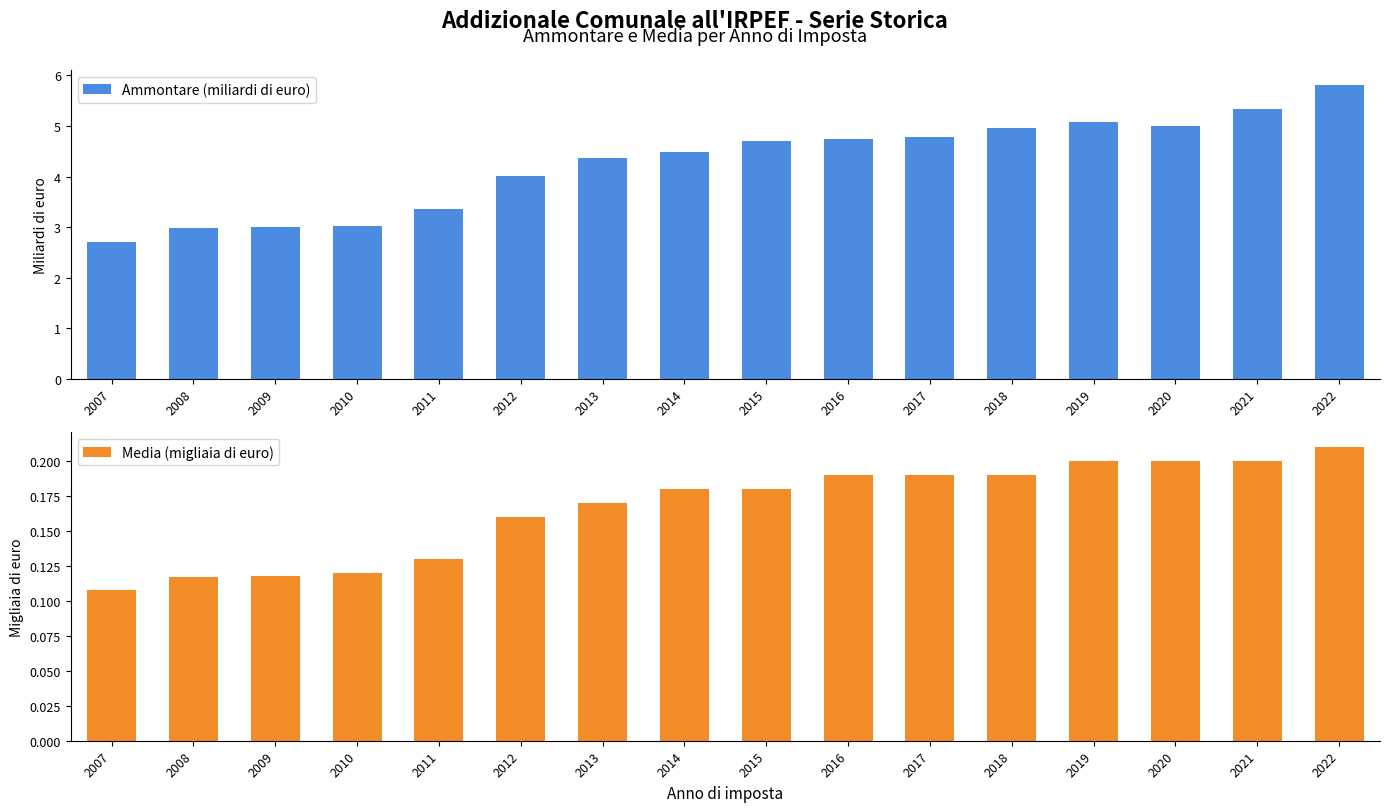

What value does the Media (migliaia di euro) series have at 2014?

0.2